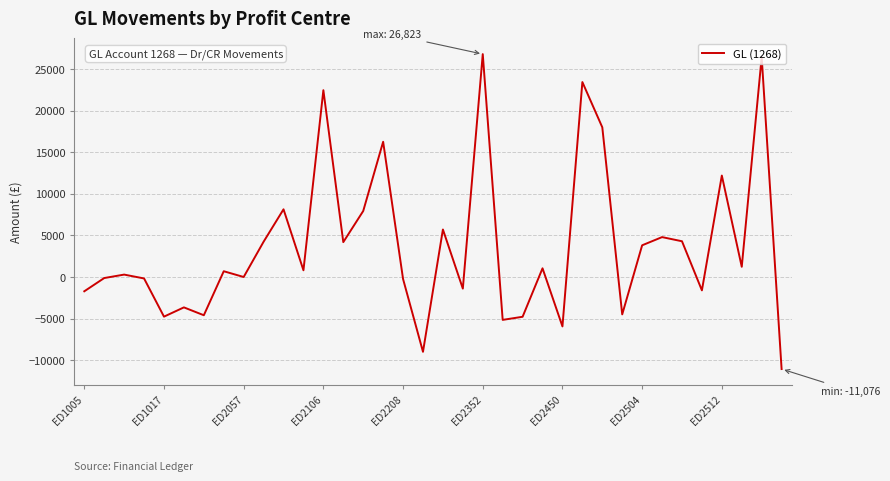

True or false: the data has more than 0 interior local peaks.

True